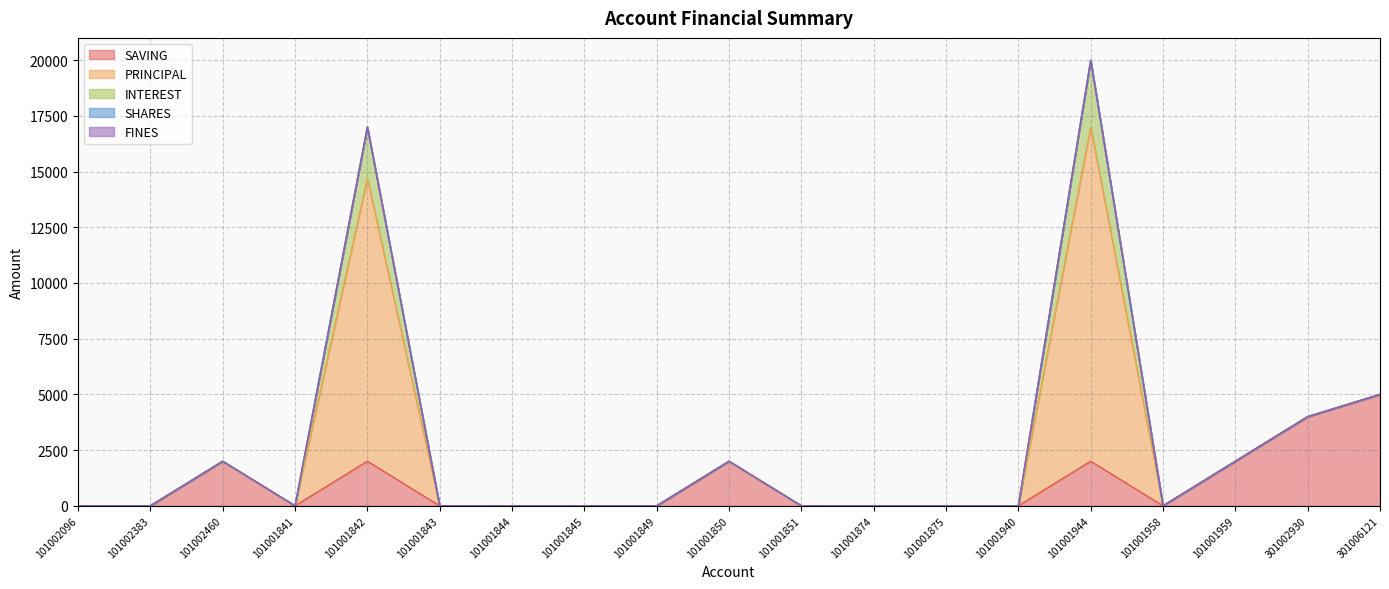

At which category does the chart reach its peak across all series?

101001944